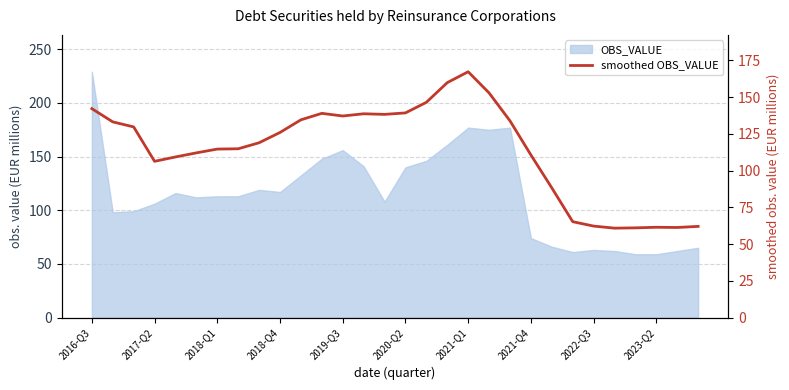

The value at 14 is 197.5. True or false?

False